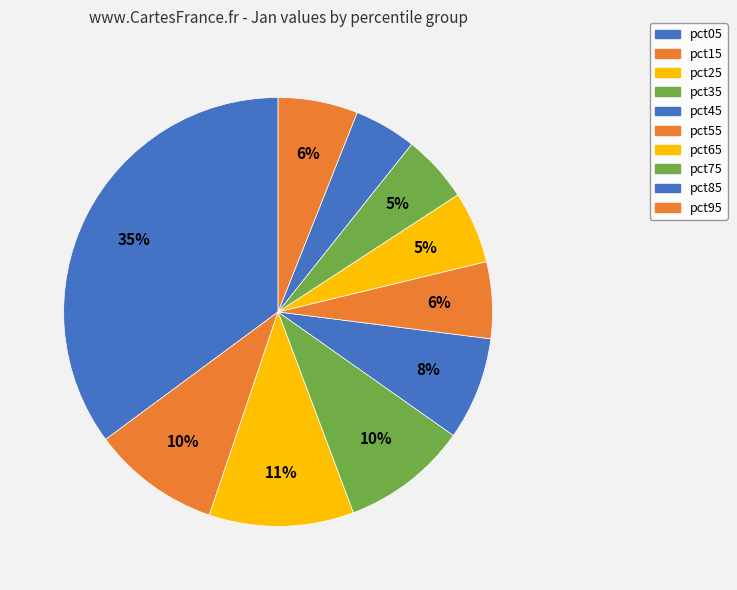

To the nearest percent, what is the average slice percentage?

10%